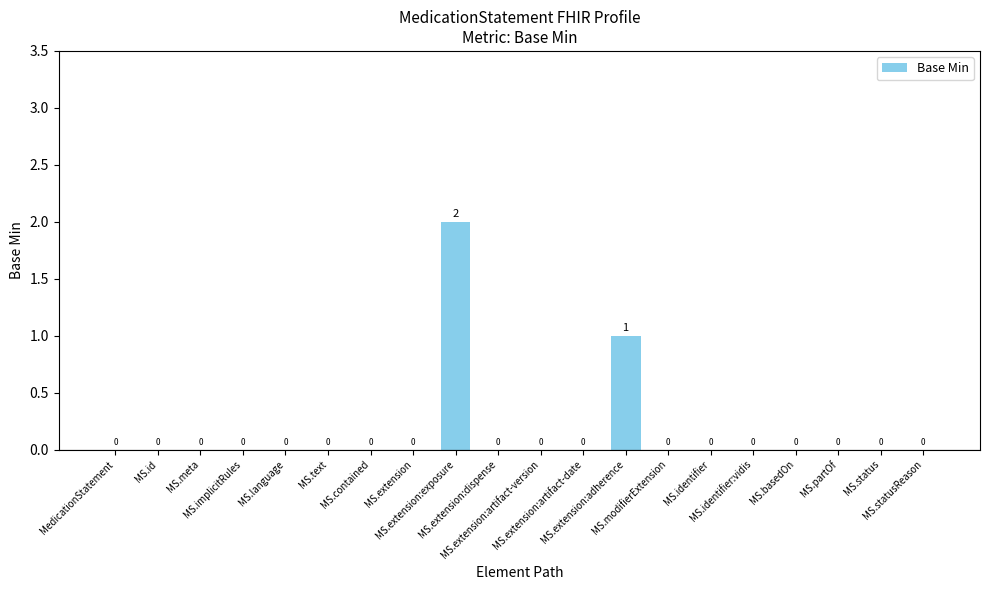

The value at MS.status is 0. True or false?

True